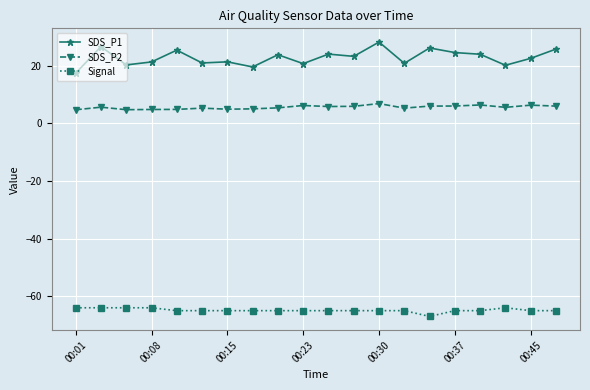

Which series has the largest total across all categories?

SDS_P1